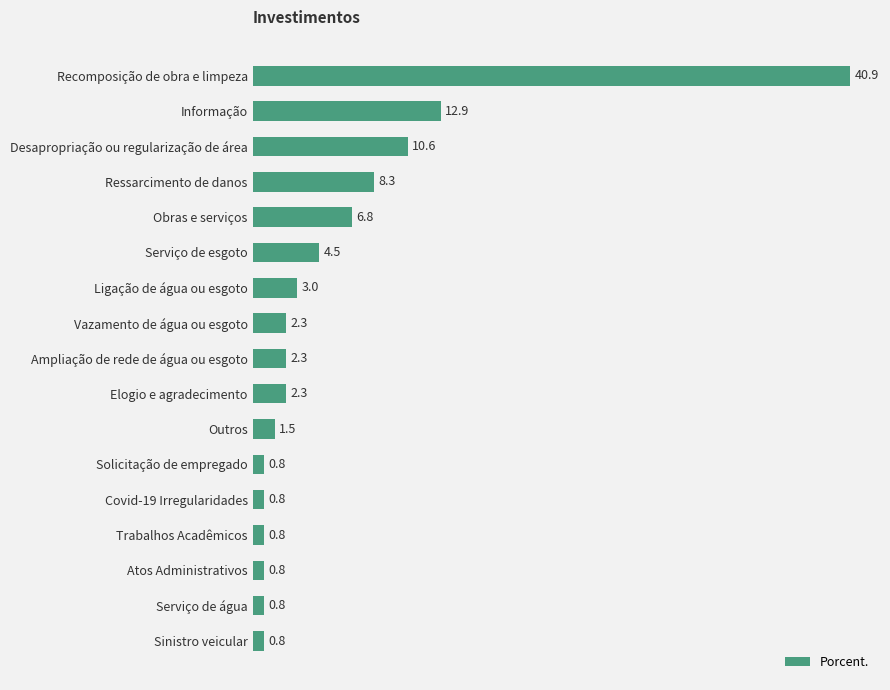

Reading top to bottom, extract all data points from this chart.

Recomposição de obra e limpeza=40.9	Informação=12.9	Desapropriação ou regularização de área=10.6	Ressarcimento de danos=8.3	Obras e serviços=6.8	Serviço de esgoto=4.5	Ligação de água ou esgoto=3.0	Vazamento de água ou esgoto=2.3	Ampliação de rede de água ou esgoto=2.3	Elogio e agradecimento=2.3	Outros=1.5	Solicitação de empregado=0.8	Covid-19 Irregularidades=0.8	Trabalhos Acadêmicos=0.8	Atos Administrativos=0.8	Serviço de água=0.8	Sinistro veicular=0.8